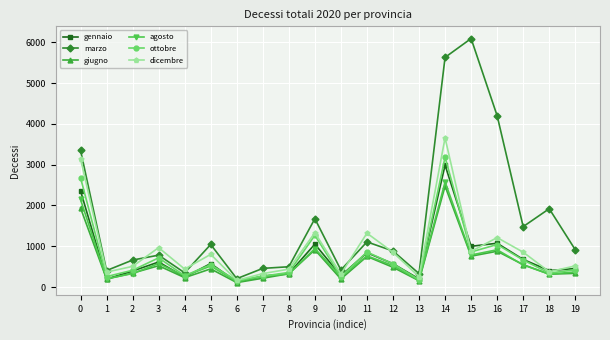

True or false: giugno has more than 2 points higher than both neighbors.

True